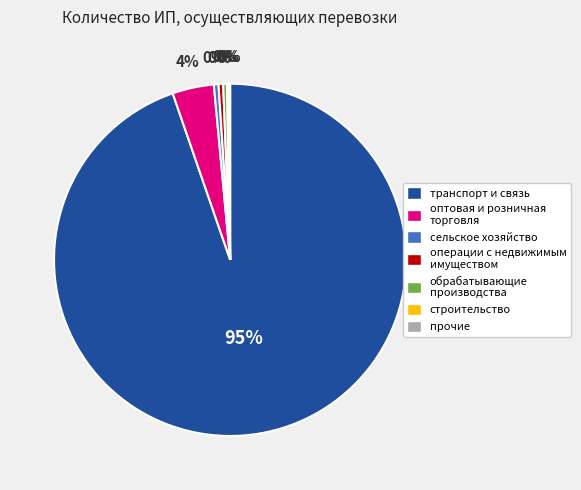

Is it true that транспорт и связь is 95% of the pie?

True